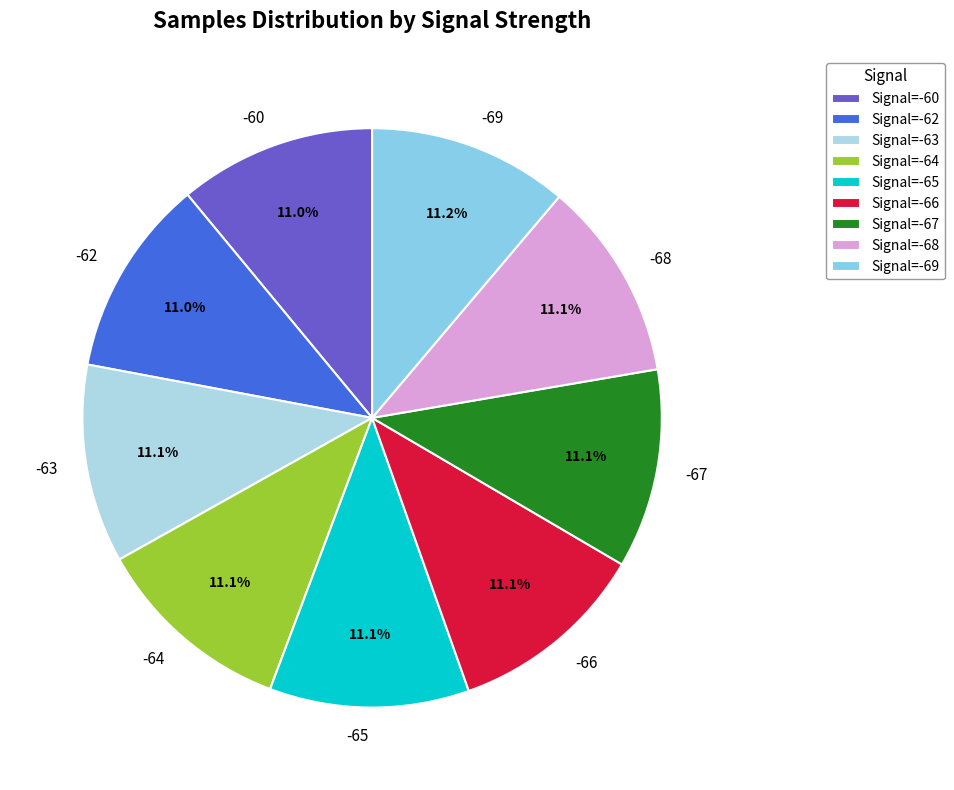

To the nearest percent, what is the average slice percentage?

11%